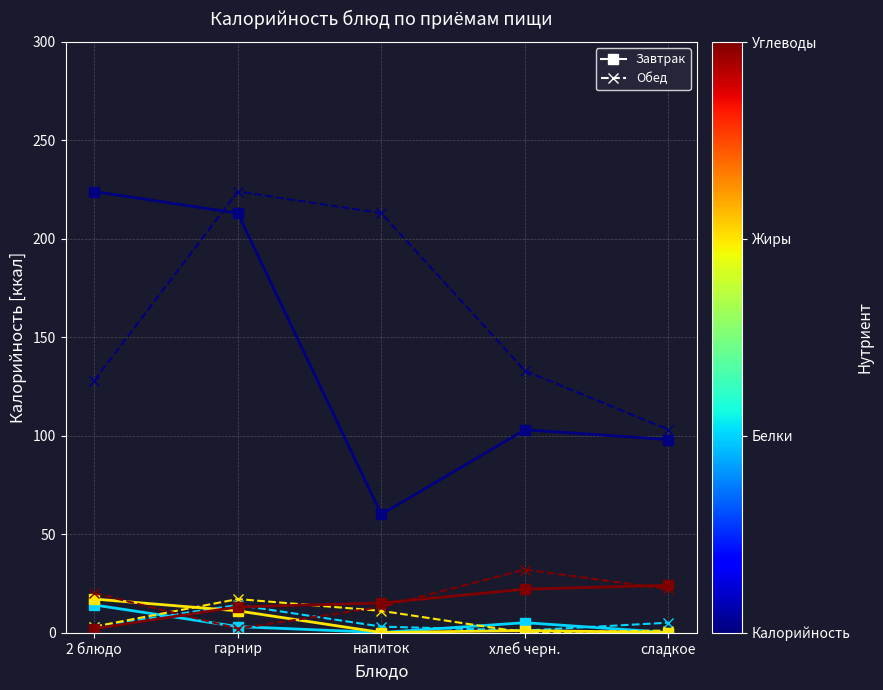

At which category is the sum across all series the highest?

гарнир